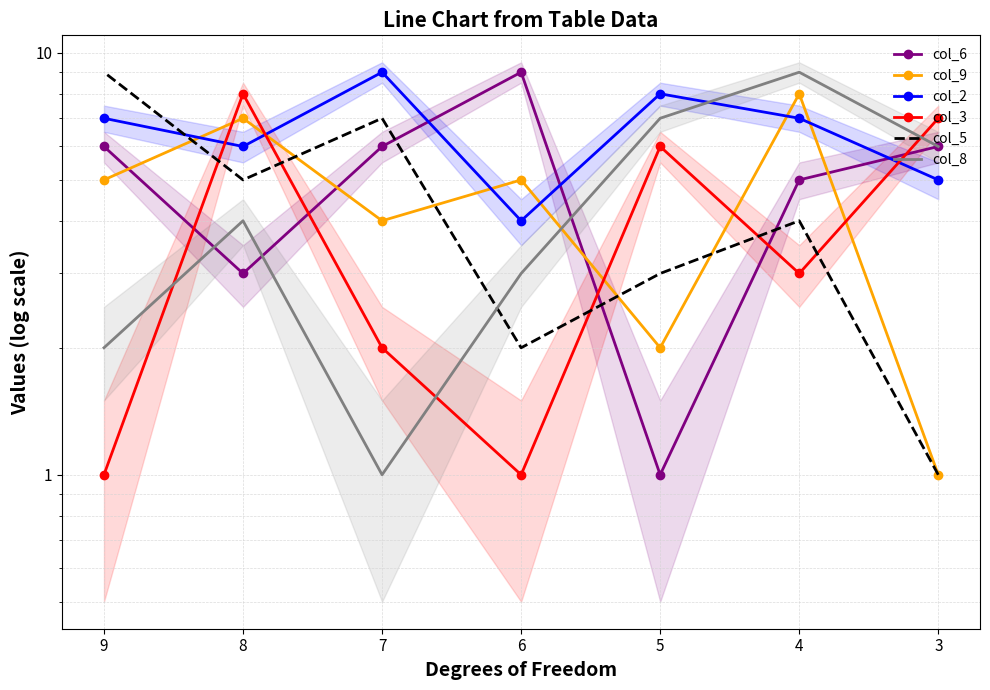

In col_6, how many points are higher than both neighbors (excluding endpoints)?

1